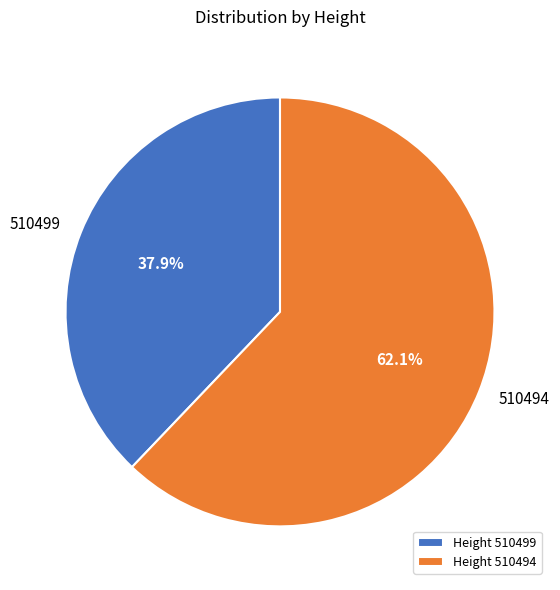

What is the ratio of the value at 510499 to the value at 510494?

0.6